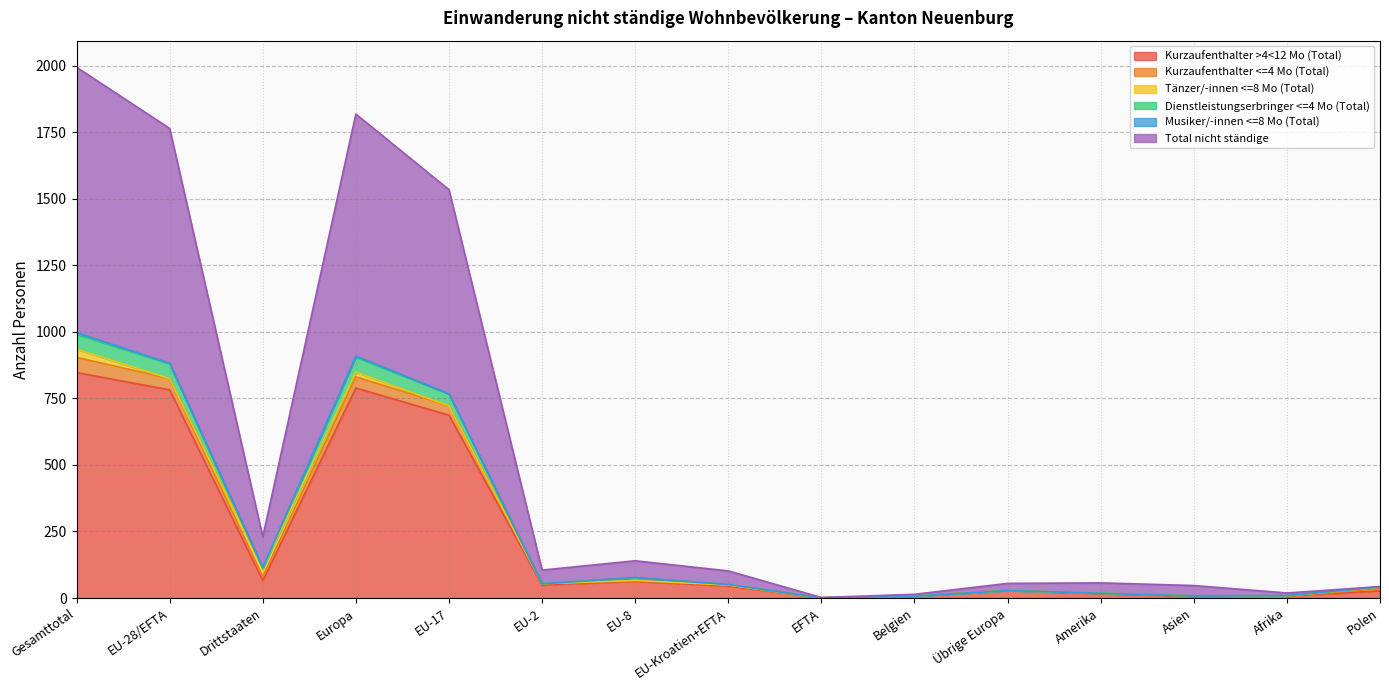

Which category has the highest value in the Total nicht ständige series?

Gesamttotal